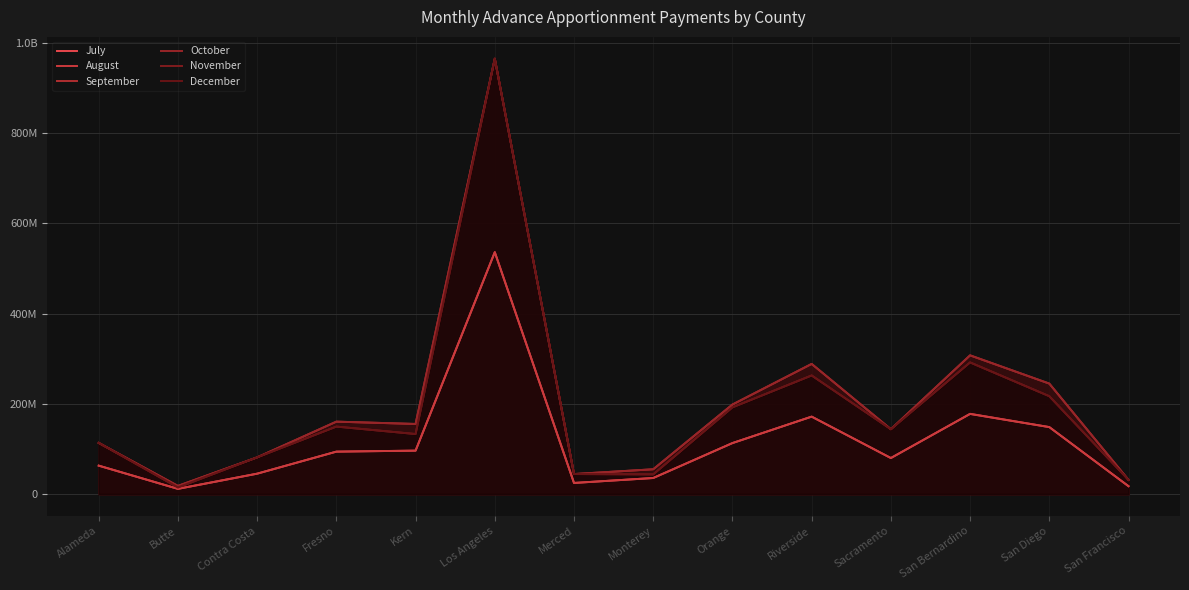

True or false: September has more than 2 interior local peaks.

True